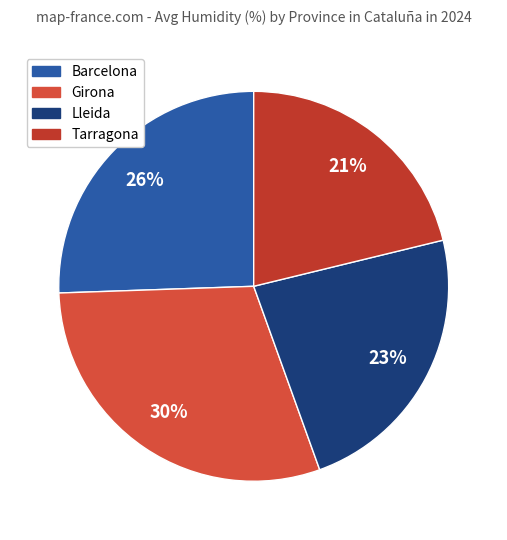

To the nearest percent, what is the difference between the largest and smallest slice percentages?

9%